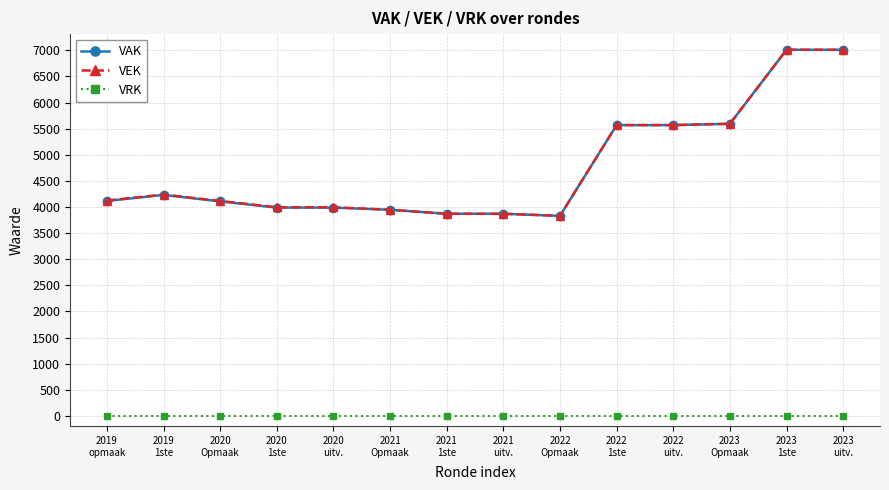

How many lines are shown in the chart?

3